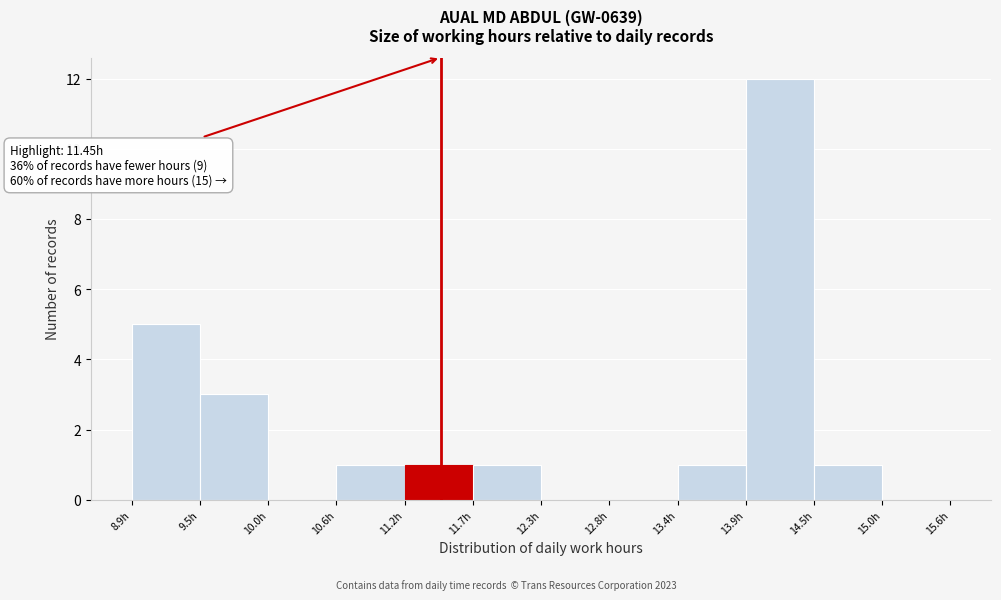

Which range on the x-axis has the tallest bar?

13.9 to 14.5